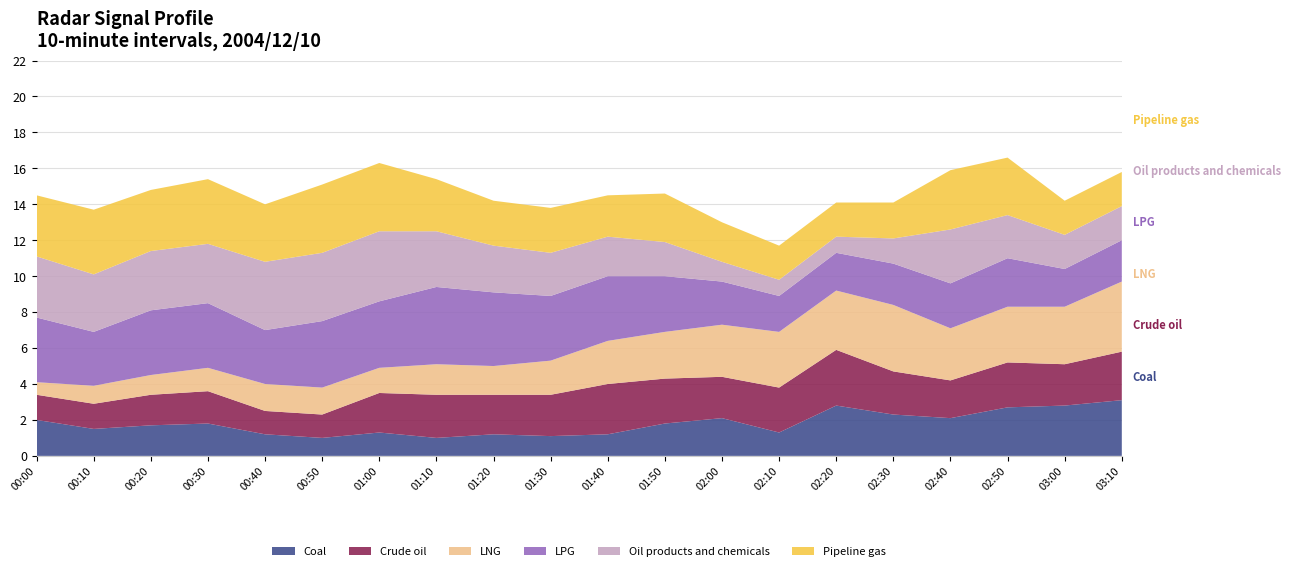

Reading left to right, what are all the values shown in this chart?

7.660: 00:00=2.0	00:10=1.5	00:20=1.7	00:30=1.8	00:40=1.2	00:50=1.0	01:00=1.3	01:10=1.0	01:20=1.2	01:30=1.1	01:40=1.2	01:50=1.8	02:00=2.1	02:10=1.3	02:20=2.8	02:30=2.3	02:40=2.1	02:50=2.7	03:00=2.8	03:10=3.1
7.512: 00:00=1.4	00:10=1.4	00:20=1.7	00:30=1.8	00:40=1.3	00:50=1.3	01:00=2.2	01:10=2.4	01:20=2.2	01:30=2.3	01:40=2.8	01:50=2.5	02:00=2.3	02:10=2.5	02:20=3.1	02:30=2.4	02:40=2.1	02:50=2.5	03:00=2.3	03:10=2.7
7.365: 00:00=0.7	00:10=1.0	00:20=1.1	00:30=1.3	00:40=1.5	00:50=1.5	01:00=1.4	01:10=1.7	01:20=1.6	01:30=1.9	01:40=2.4	01:50=2.6	02:00=2.9	02:10=3.1	02:20=3.3	02:30=3.7	02:40=2.9	02:50=3.1	03:00=3.2	03:10=3.9
5.592: 00:00=3.6	00:10=3.0	00:20=3.6	00:30=3.6	00:40=3.0	00:50=3.7	01:00=3.7	01:10=4.3	01:20=4.1	01:30=3.6	01:40=3.6	01:50=3.1	02:00=2.4	02:10=2.0	02:20=2.1	02:30=2.3	02:40=2.5	02:50=2.7	03:00=2.1	03:10=2.3
5.001: 00:00=3.4	00:10=3.2	00:20=3.3	00:30=3.3	00:40=3.8	00:50=3.8	01:00=3.9	01:10=3.1	01:20=2.6	01:30=2.4	01:40=2.2	01:50=1.9	02:00=1.1	02:10=0.9	02:20=0.9	02:30=1.4	02:40=3.0	02:50=2.4	03:00=1.9	03:10=1.9
4.853: 00:00=3.4	00:10=3.6	00:20=3.4	00:30=3.6	00:40=3.2	00:50=3.8	01:00=3.8	01:10=2.9	01:20=2.5	01:30=2.5	01:40=2.3	01:50=2.7	02:00=2.2	02:10=1.9	02:20=1.9	02:30=2.0	02:40=3.3	02:50=3.2	03:00=1.9	03:10=1.9